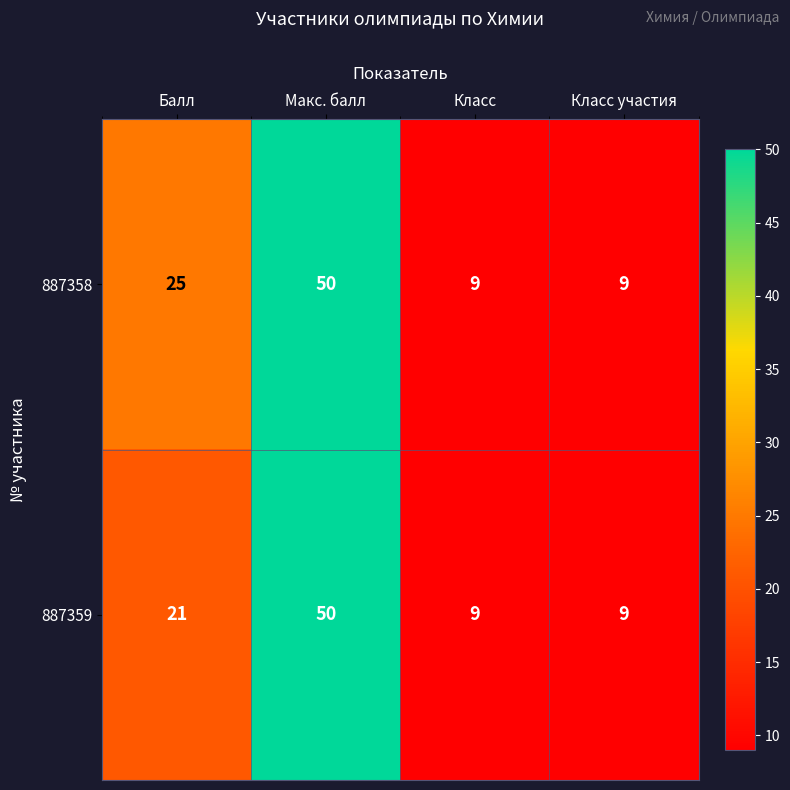

What is the lowest value of the 887358 series?

9